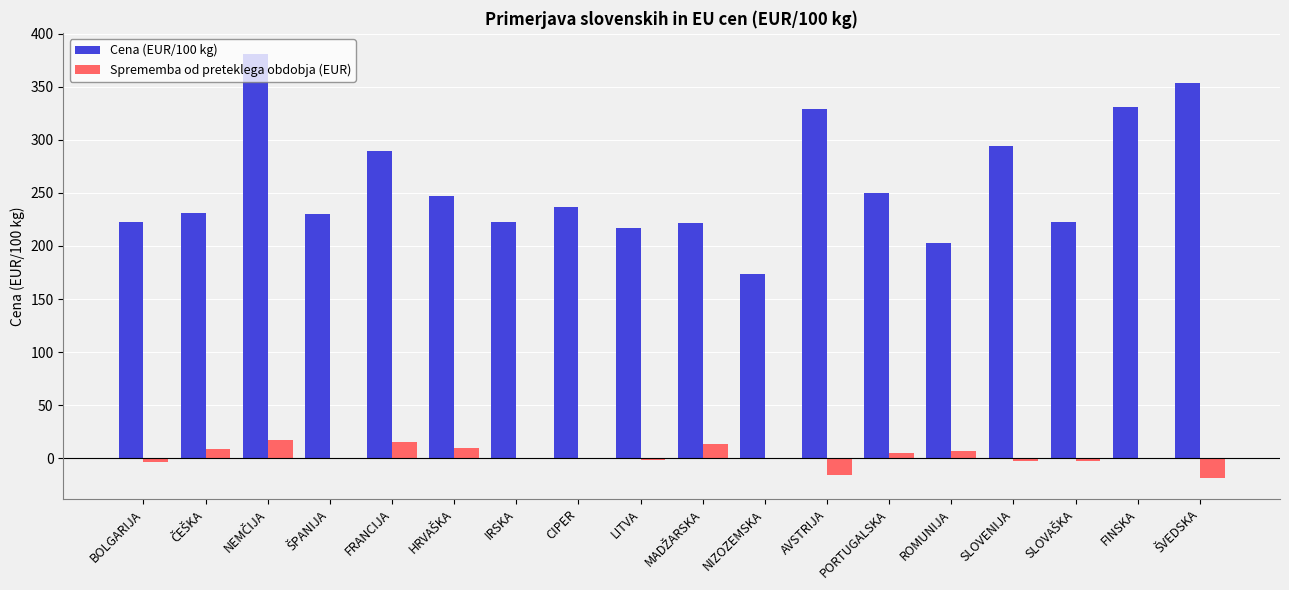

Is it true that Cena (EUR/100 kg) equals 125.4 at LITVA?

False